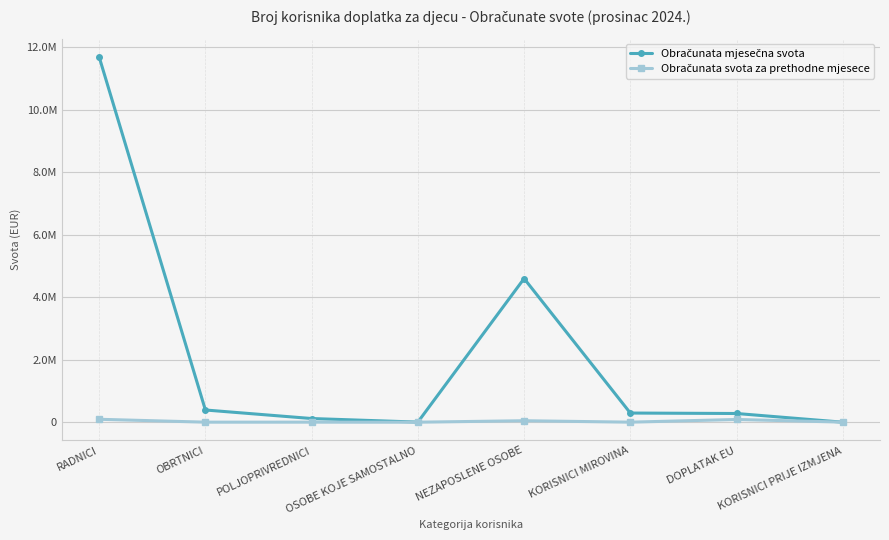

Where does the Obračunata svota za prethodne mjesece series first go above 2750?

RADNICI